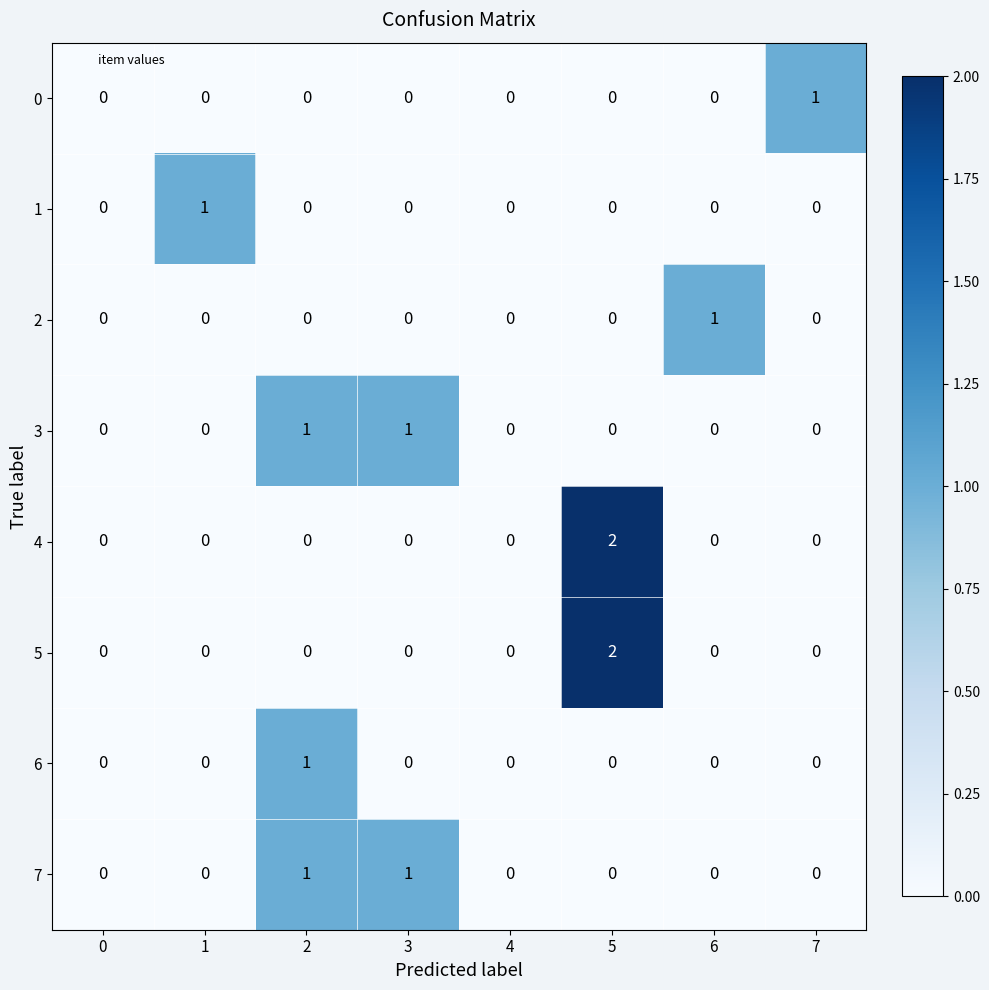

Is the value of 4 at 6 greater than the value of 1 at 1?

No